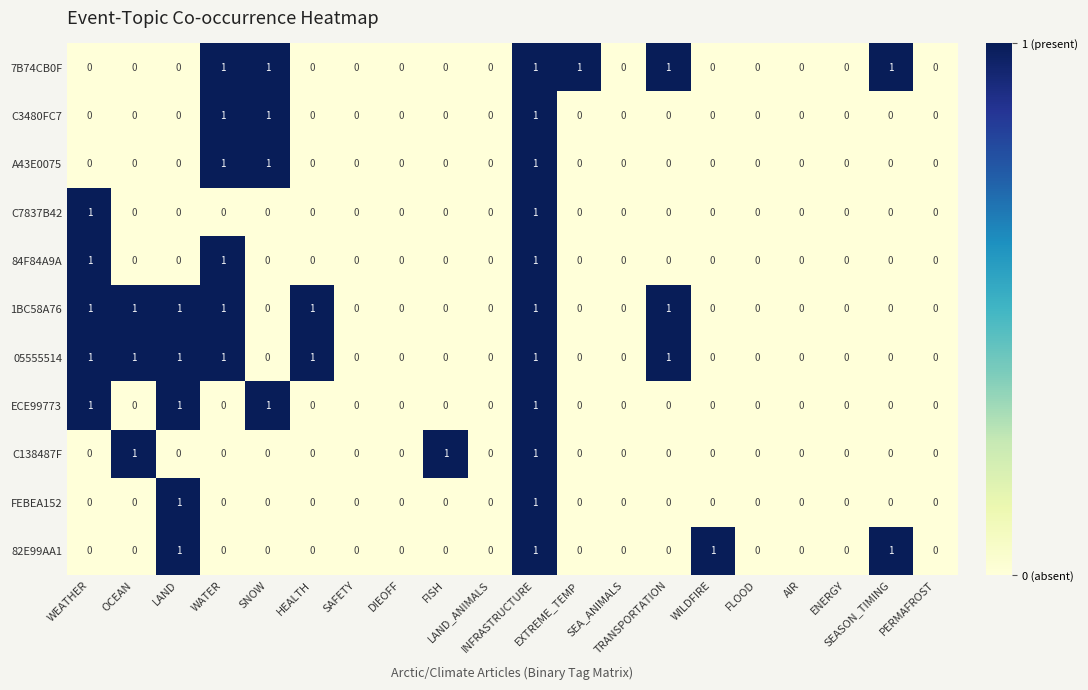

At which category is the sum across all series the highest?

INFRASTRUCTURE